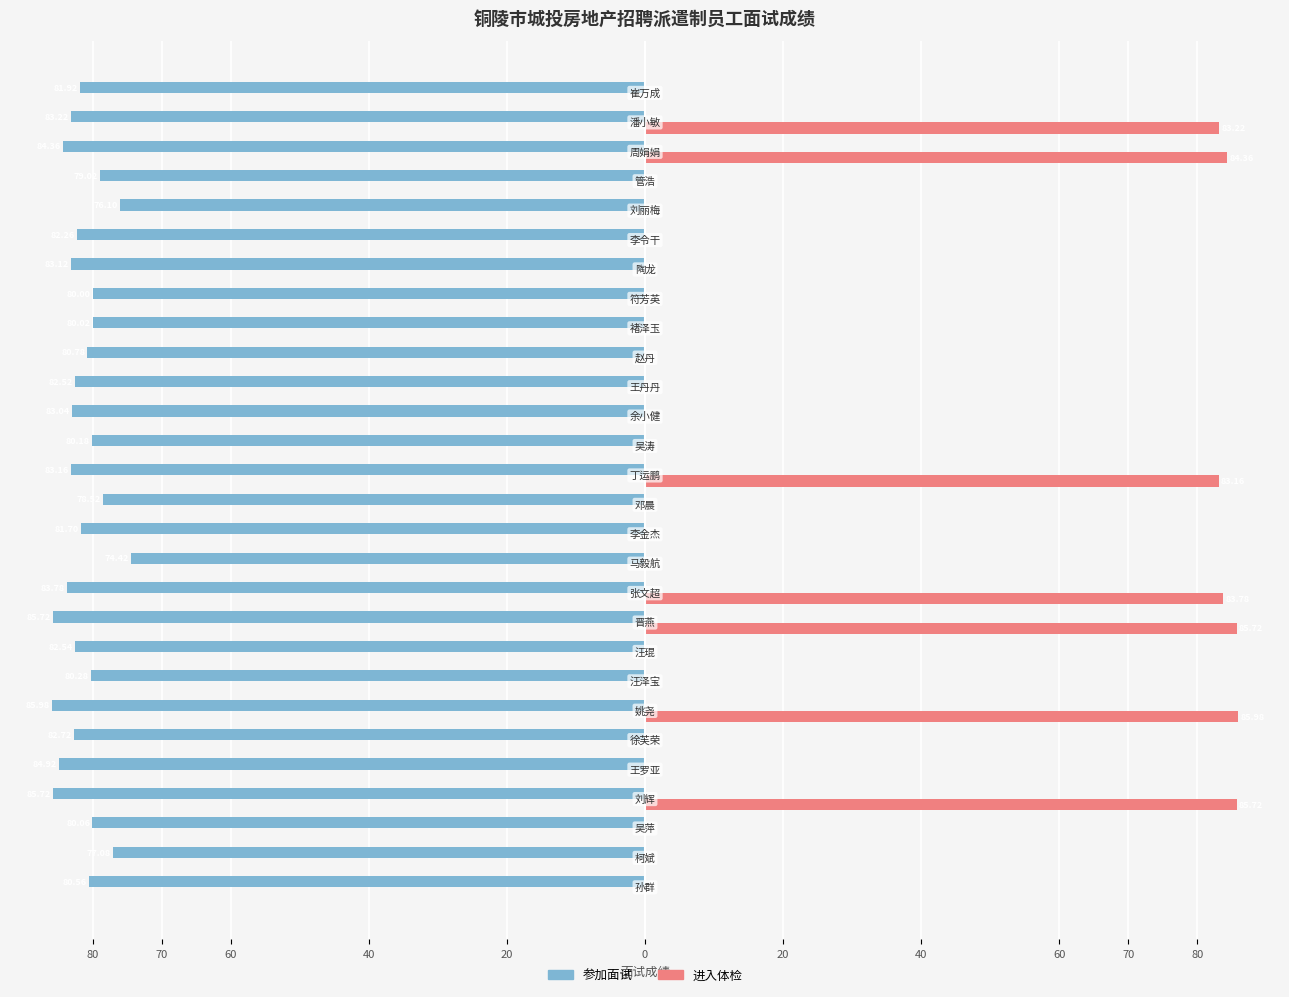

What is the value of the 进入体检 bar at the 26th from the left?

84.4